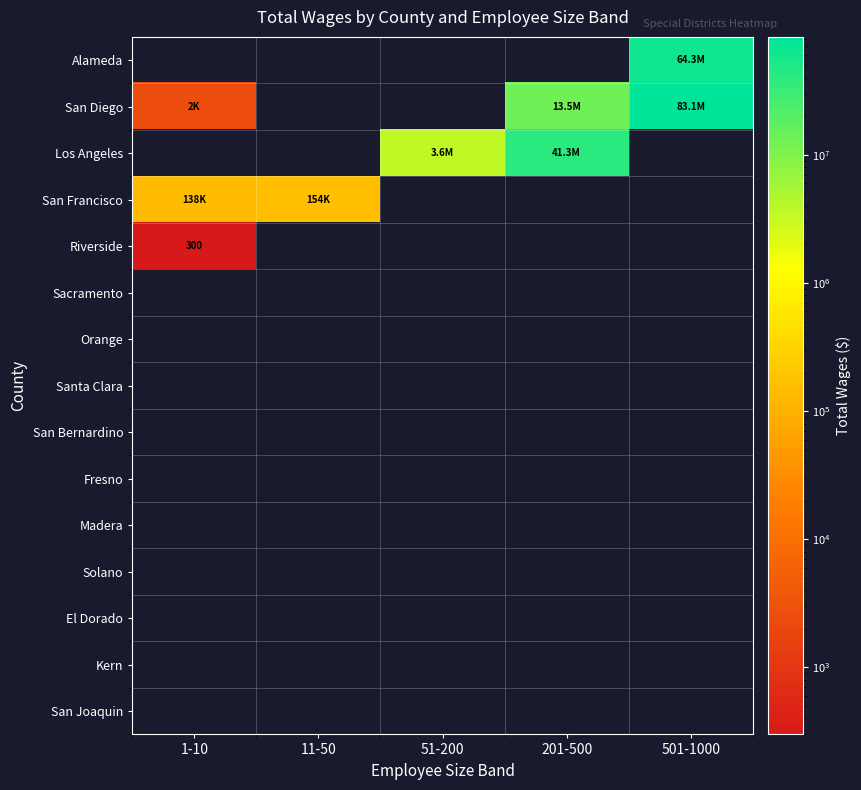

Which has a higher value, 201-500 or 11-50?

201-500